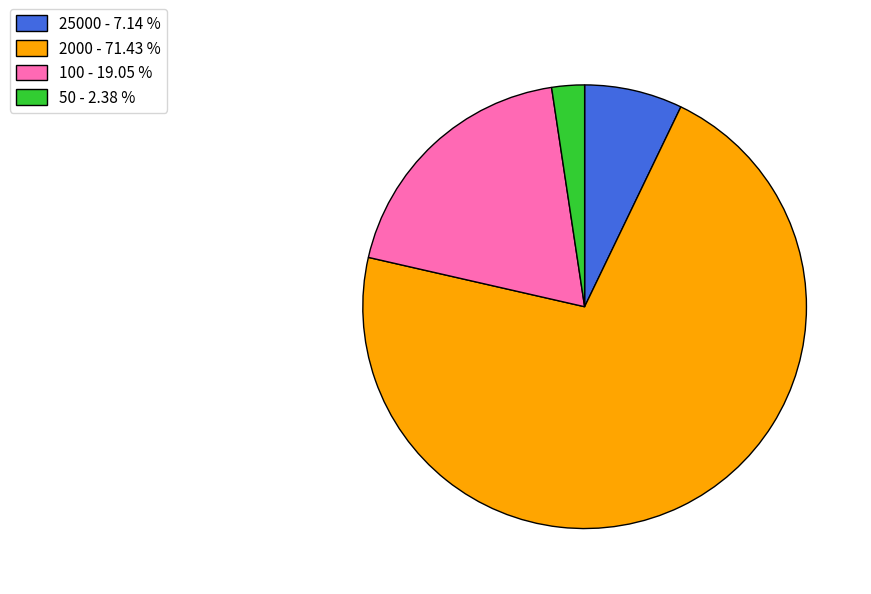

What is the ratio of the value at 25000 - 7.14 % to the value at 100 - 19.05 %?

0.4